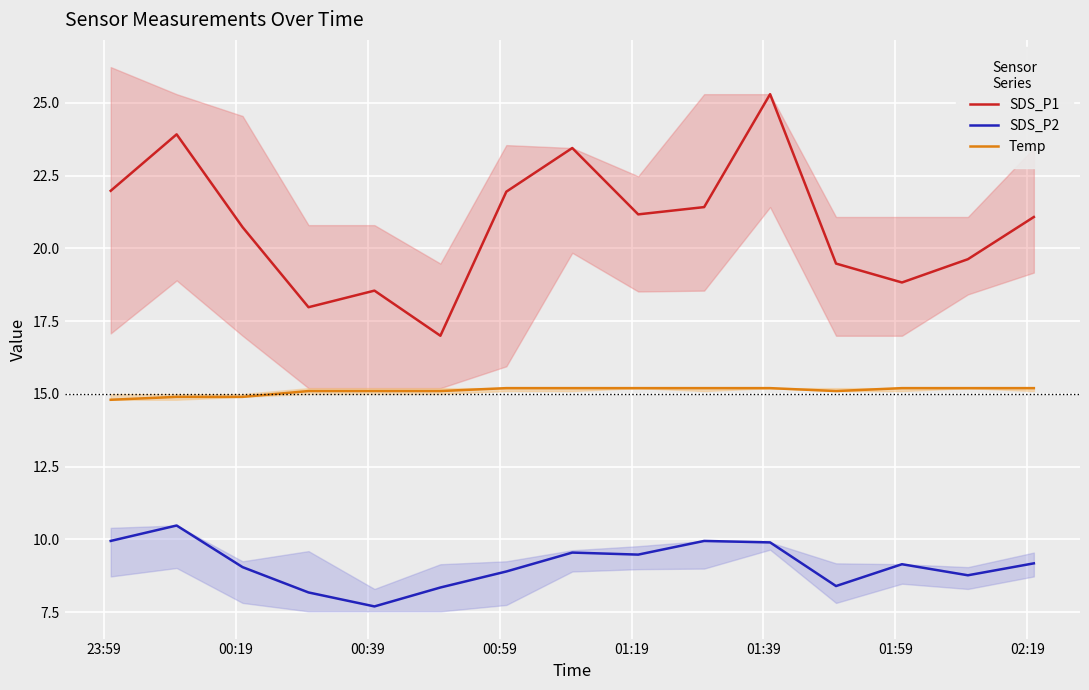

What is the minimum value for SDS_P2?

7.7